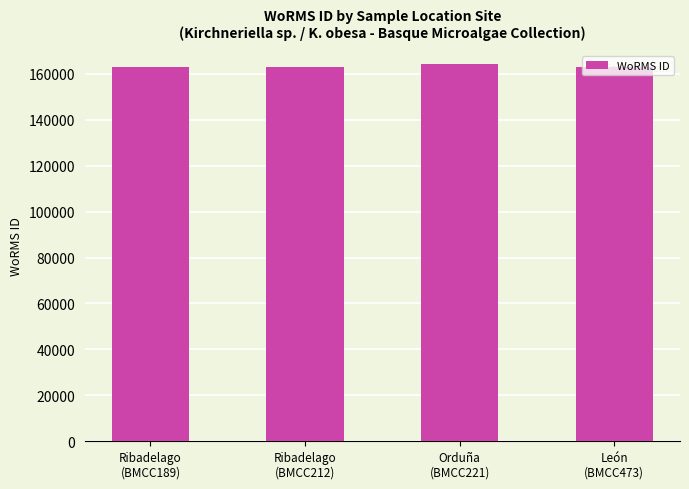

What is the maximum value shown in the chart?

164070